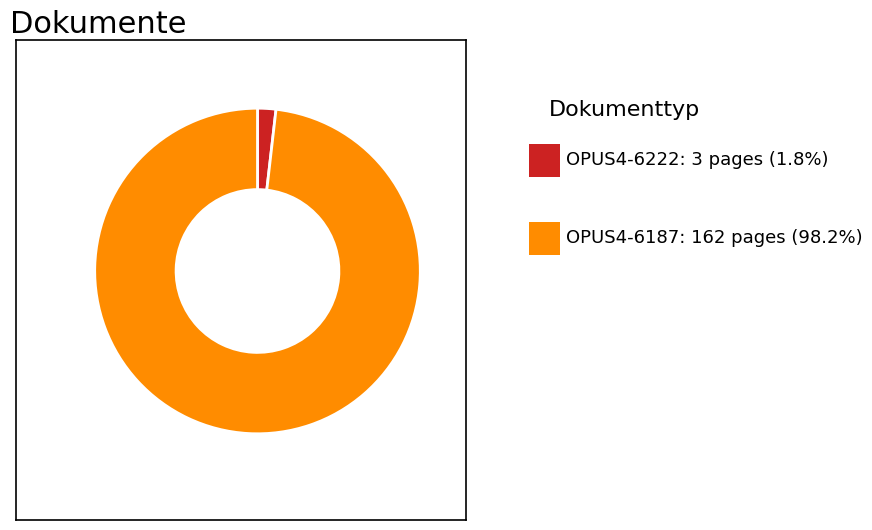

Is there a majority slice in this chart?

Yes